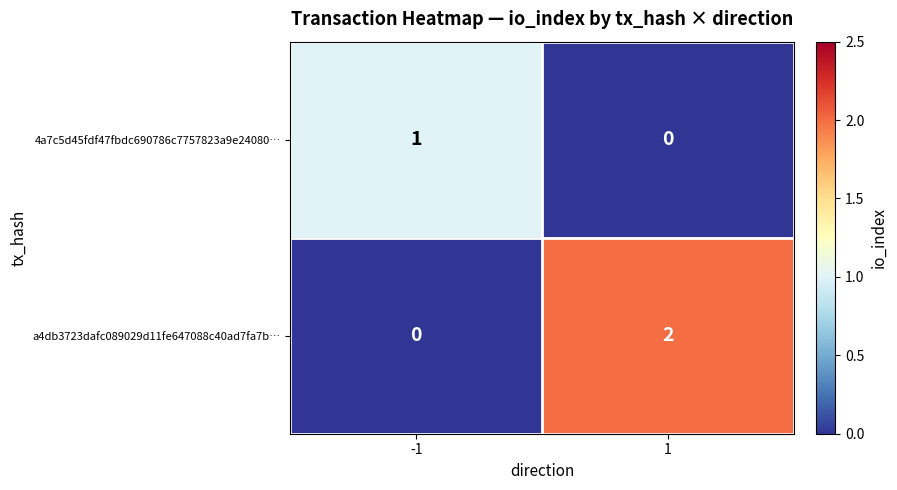

Which series has the largest total across all categories?

a4db3723dafc089029d11fe647088c40ad7fa7b…